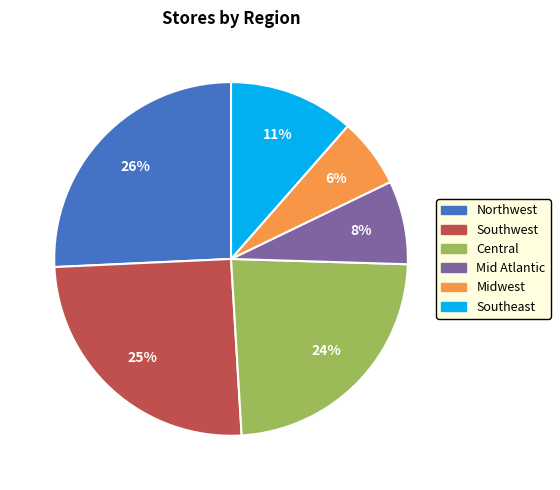

To the nearest percent, what percentage of the pie is Northwest?

26%